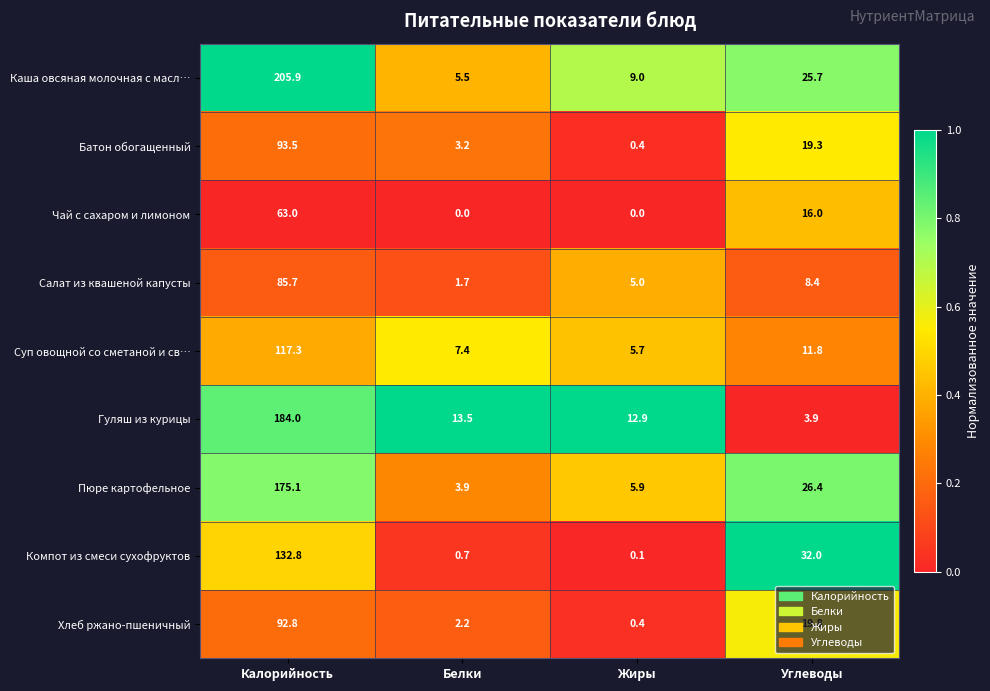

Rank the series by their maximum value, from highest to lowest.

Каша овсяная молочная с масл…, Гуляш из курицы, Пюре картофельное, Компот из смеси сухофруктов, Суп овощной со сметаной и св…, Батон обогащенный, Хлеб ржано-пшеничный, Салат из квашеной капусты, Чай с сахаром и лимоном